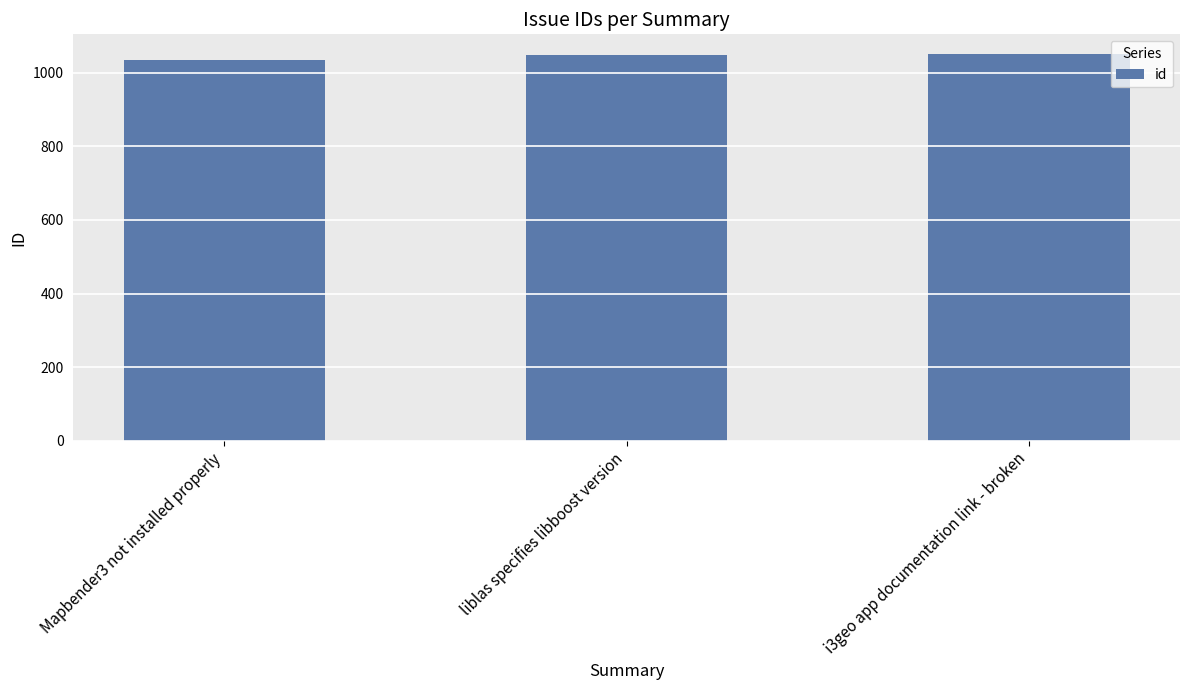

The value at Mapbender3 not installed properly is 1407. True or false?

False